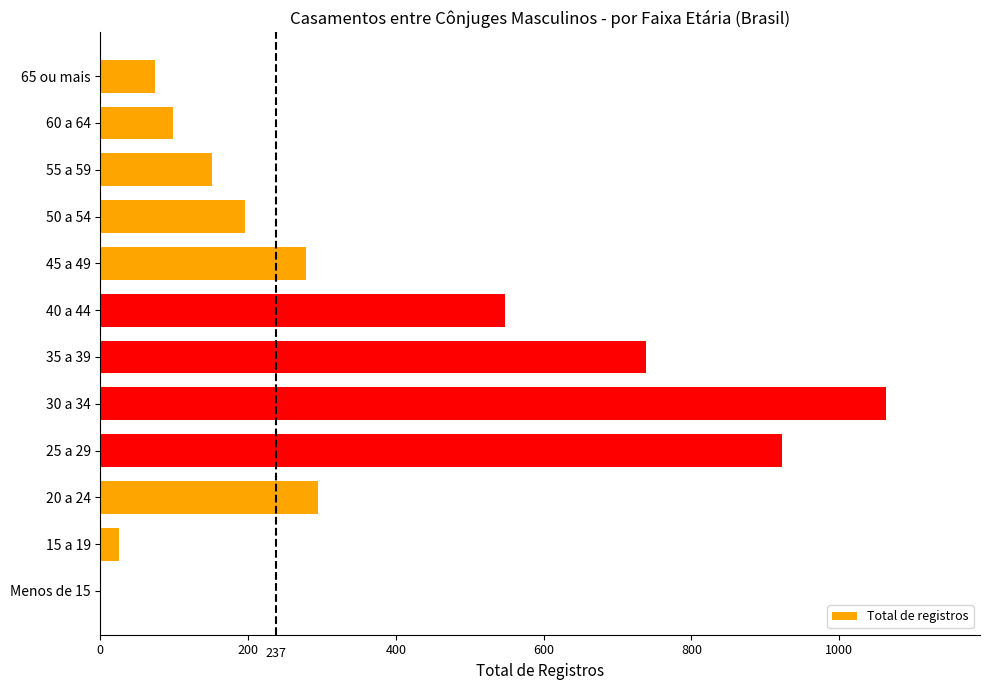

At which category does the chart reach its peak across all series?

30 a 34